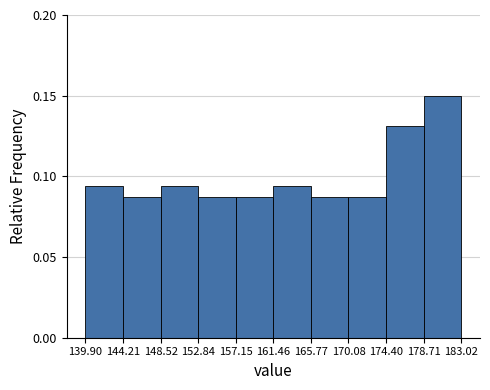

Reading left to right, list every bar in this chart as the range it spans on the x-axis followed by its height. The values are not printed on the chart, so give them approximately, as read against the axis.

139.90 to 144.21: 0.095
144.21 to 148.52: 0.090
148.52 to 152.84: 0.095
152.84 to 157.15: 0.090
157.15 to 161.46: 0.090
161.46 to 165.77: 0.095
165.77 to 170.08: 0.090
170.08 to 174.40: 0.090
174.40 to 178.71: 0.130
178.71 to 183.02: 0.150